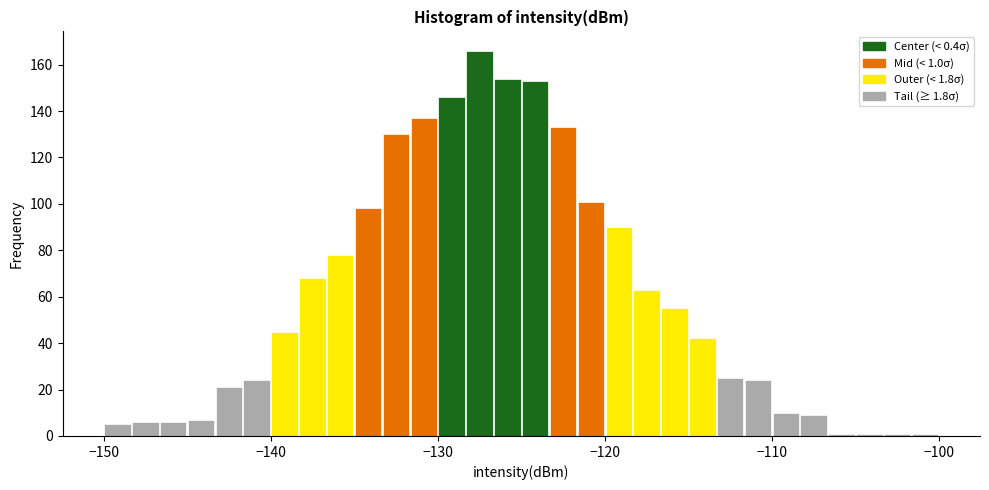

Around what value on the x-axis is the tallest bar? Give the approximate position of its centre, as read against the axis.

-127